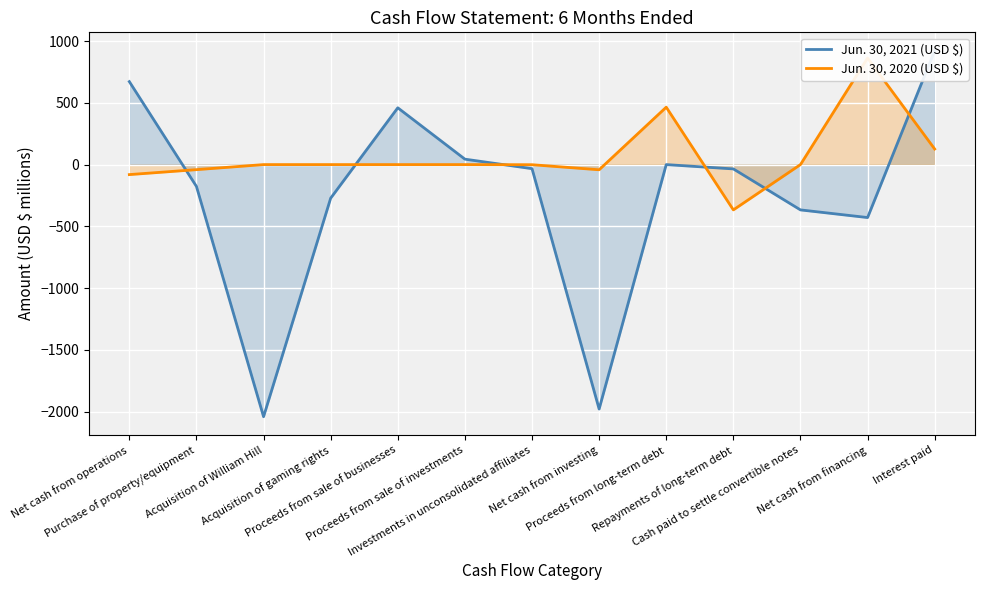

True or false: Jun. 30, 2021 (USD $) has more than 0 interior local peaks.

True